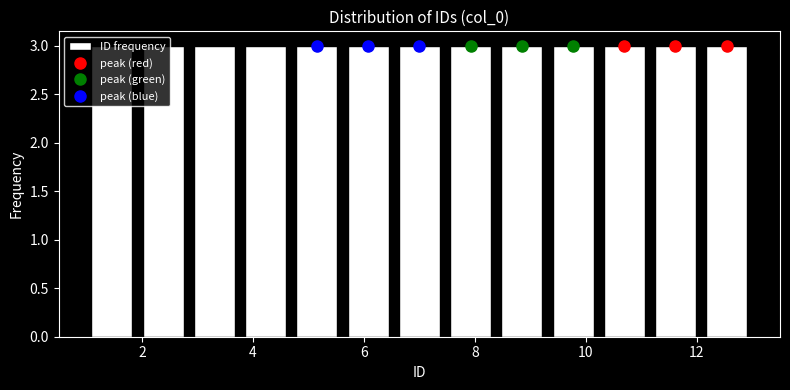

Reading left to right, transcribe this chart: for each bar, give the range it covers on the x-axis and its height. Neither the bar edges nor the heights are printed on the chart, so give them approximately, as read against the axes.

1.0 to 2.0: 3
2.0 to 2.8: 3
2.8 to 3.8: 3
3.8 to 4.6: 3
4.6 to 5.6: 3
5.6 to 6.6: 3
6.6 to 7.4: 3
7.4 to 8.4: 3
8.4 to 9.4: 3
9.4 to 10.2: 3
10.2 to 11.2: 3
11.2 to 12.0: 3
12.0 to 13.0: 3